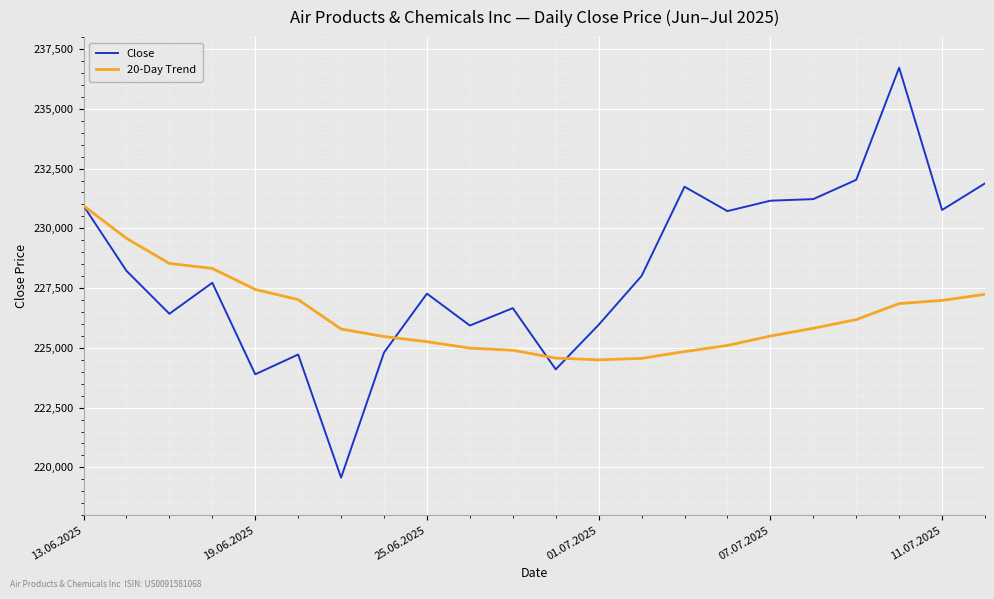

After their last crossing, which series has the higher values: 20-Day Trend or Close?

Close